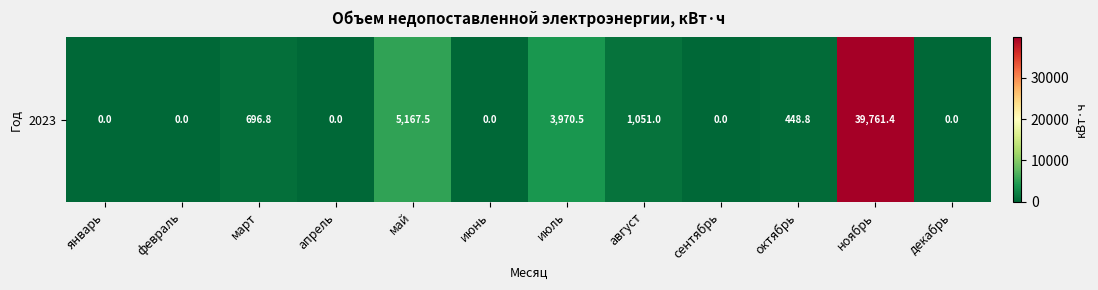

What is the average value?

4258.0